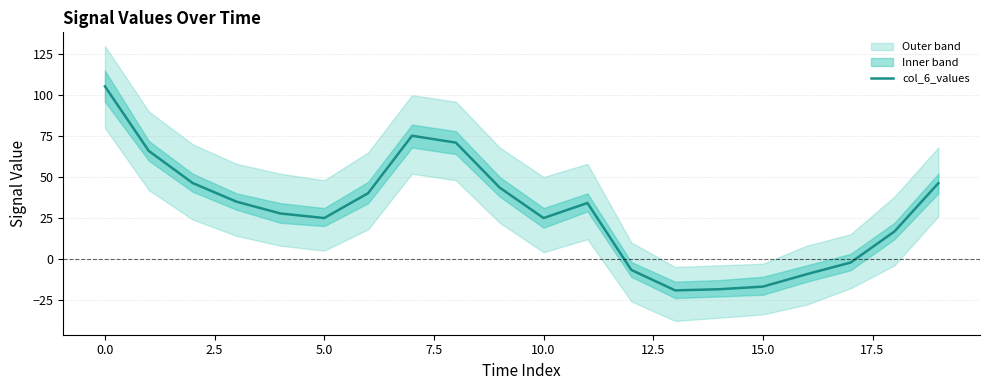

What is the maximum value for col_6_values?

105.4